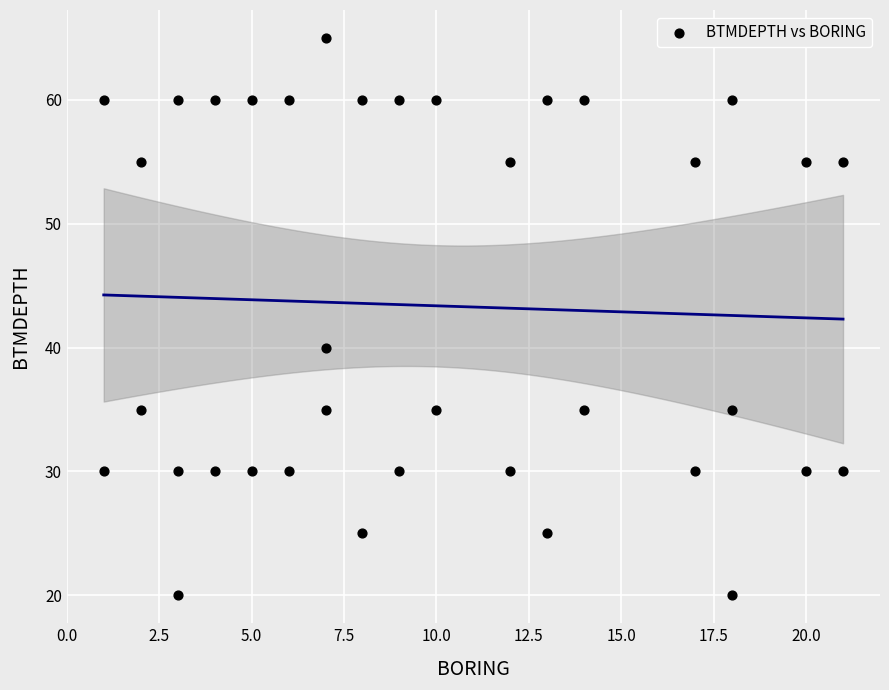

What is the range of Y values (max minus min)?

45